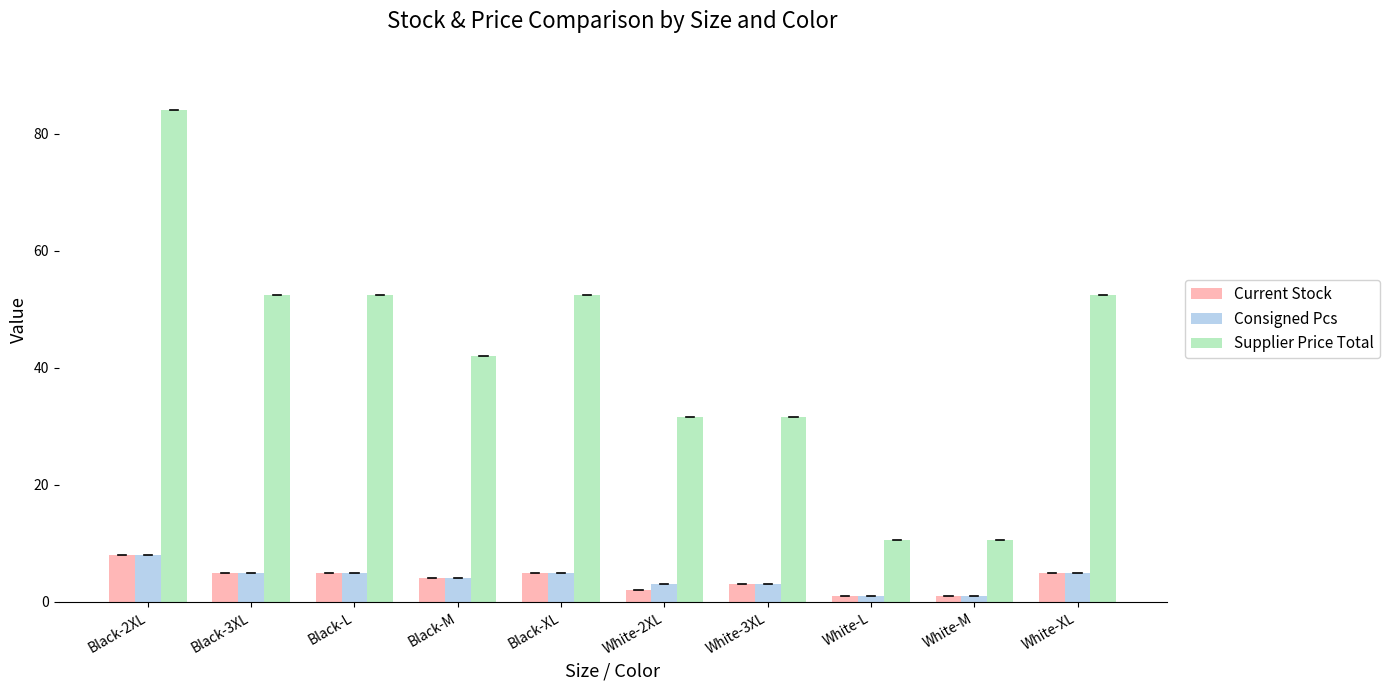

What is the difference between the maximum and minimum values in the Consigned Pcs series?

7.0